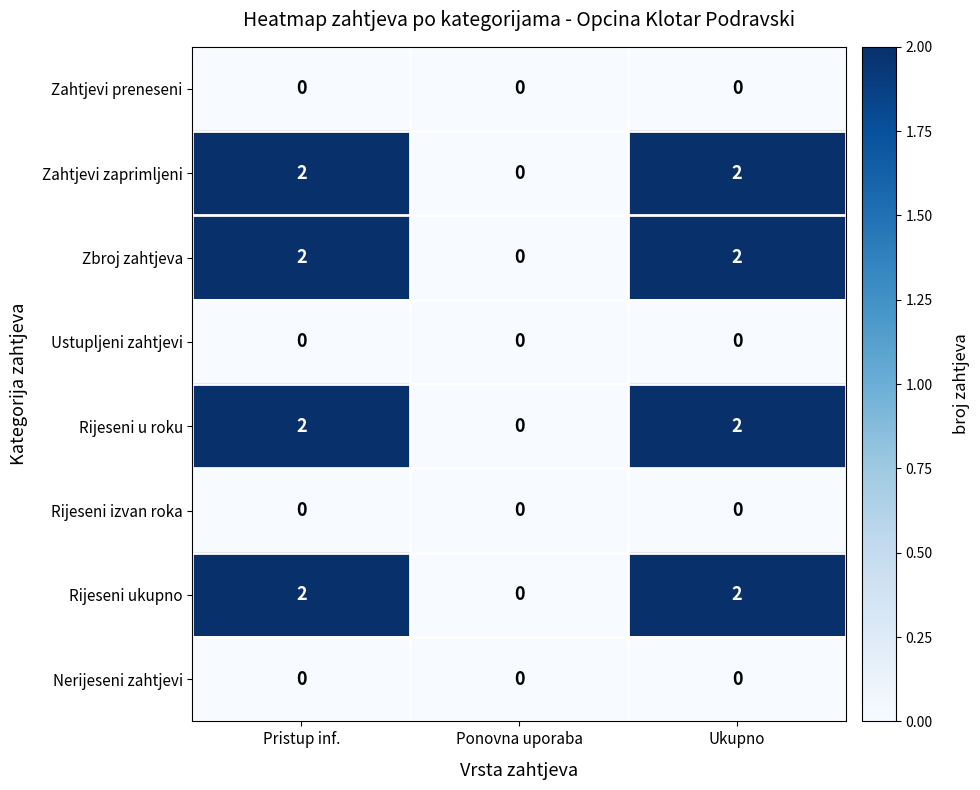

True or false: Rijeseni u roku has a value of 1 at Pristup inf..

False